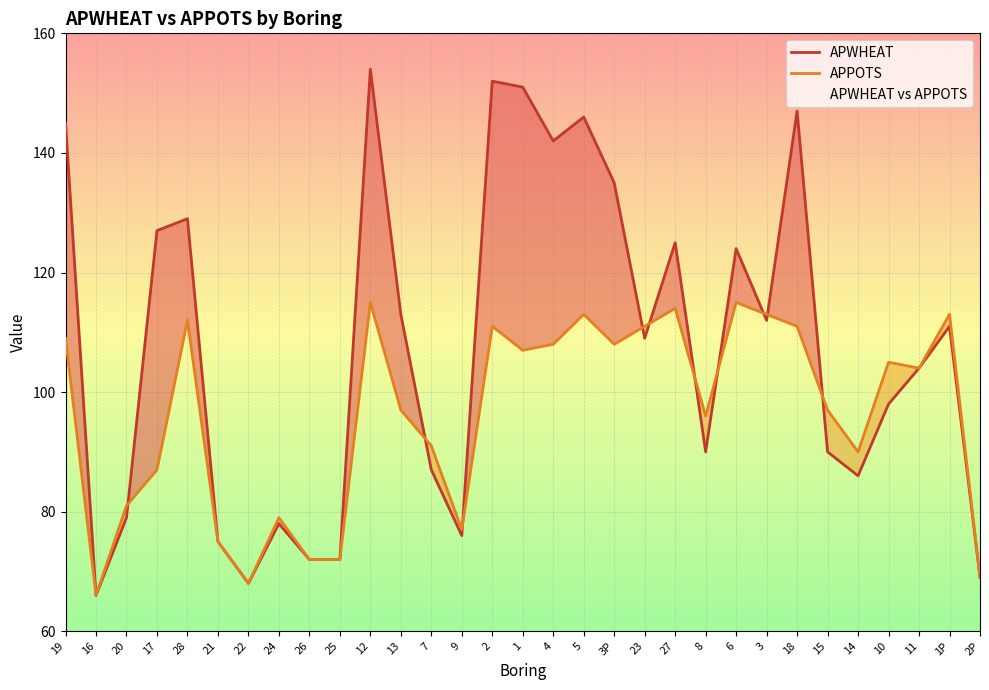

At which category does the chart reach its peak across all series?

12